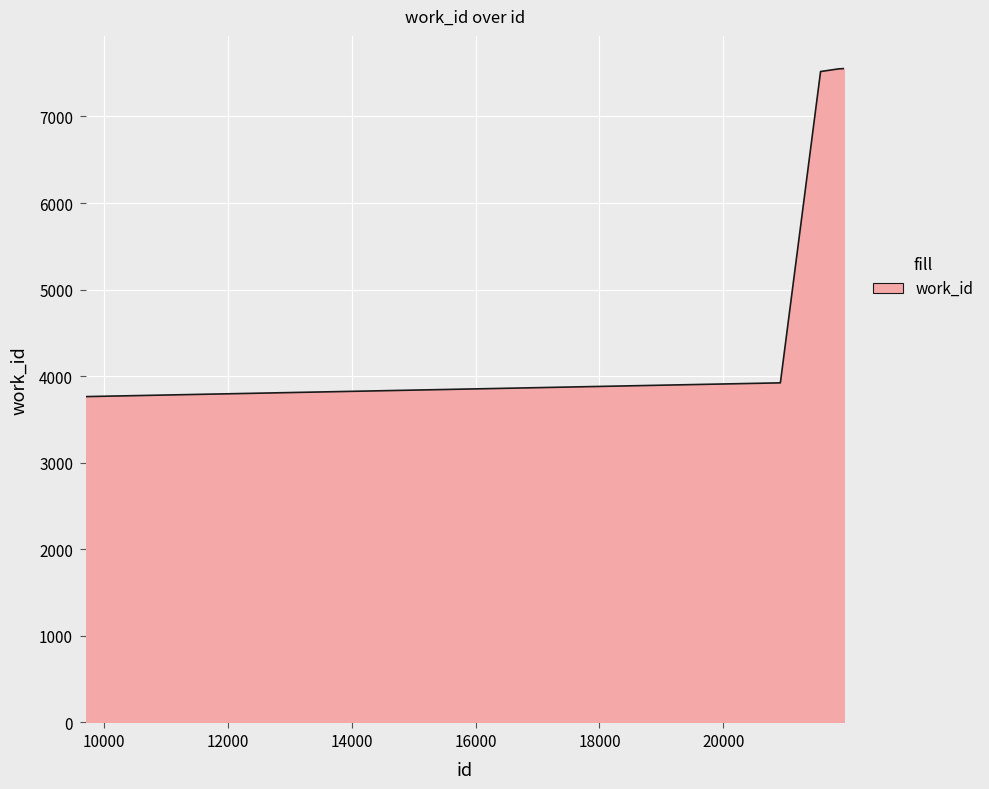

What is the sum of all values?

37859